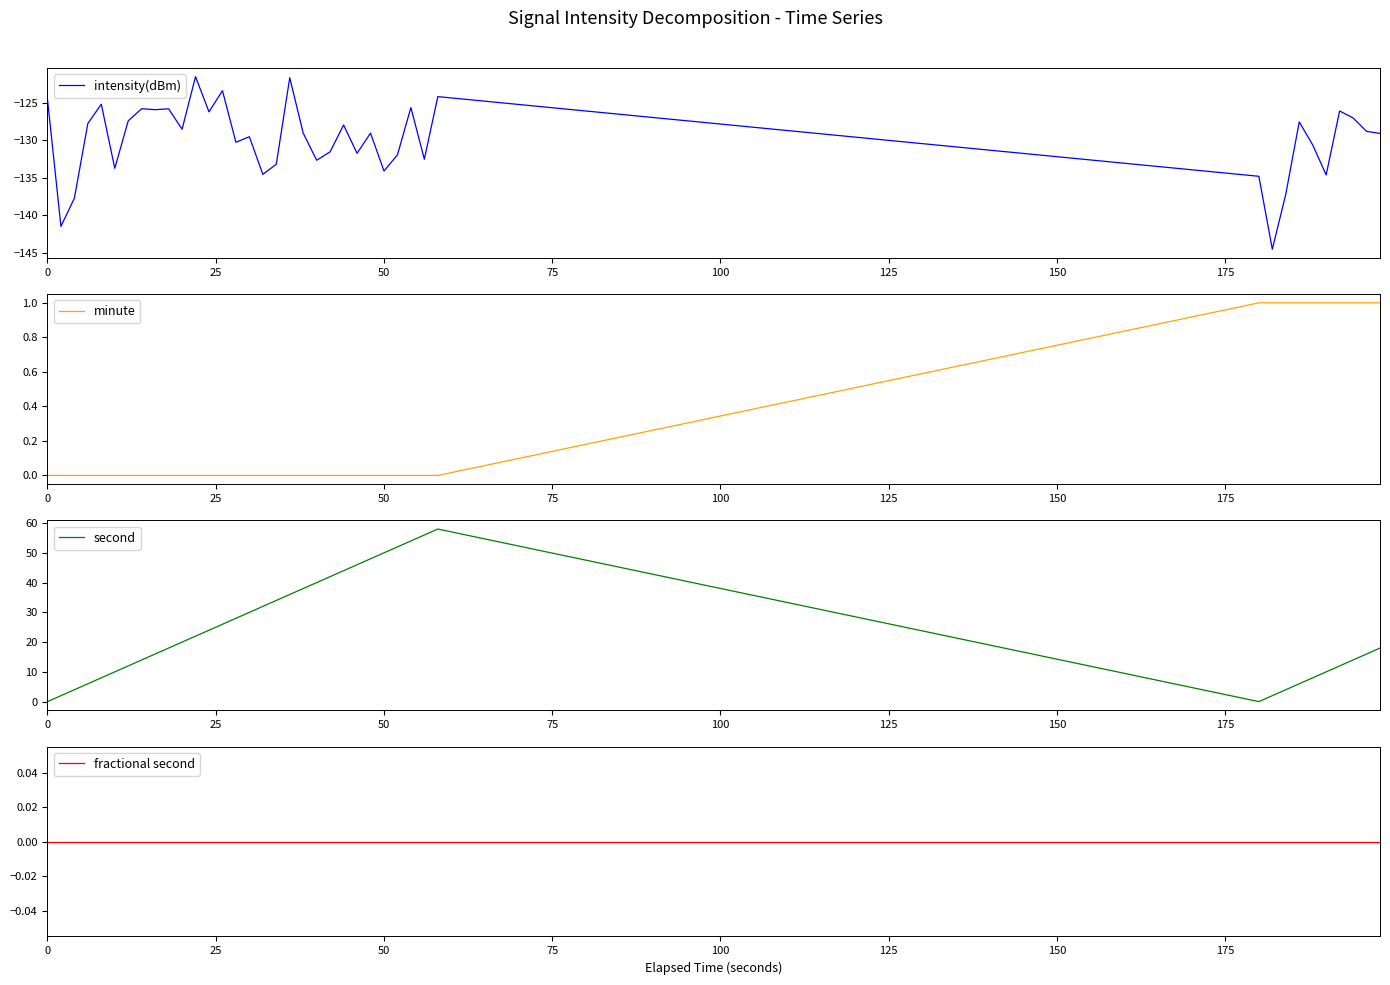

Does the chart display data point markers on the line(s)?

No